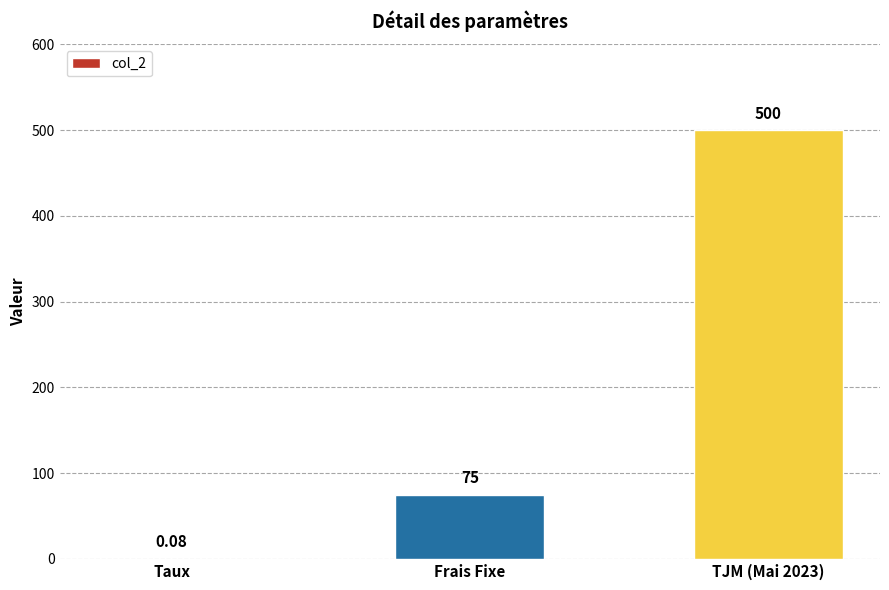

What is the sum of the values at Frais Fixe and TJM (Mai 2023)?

575.0